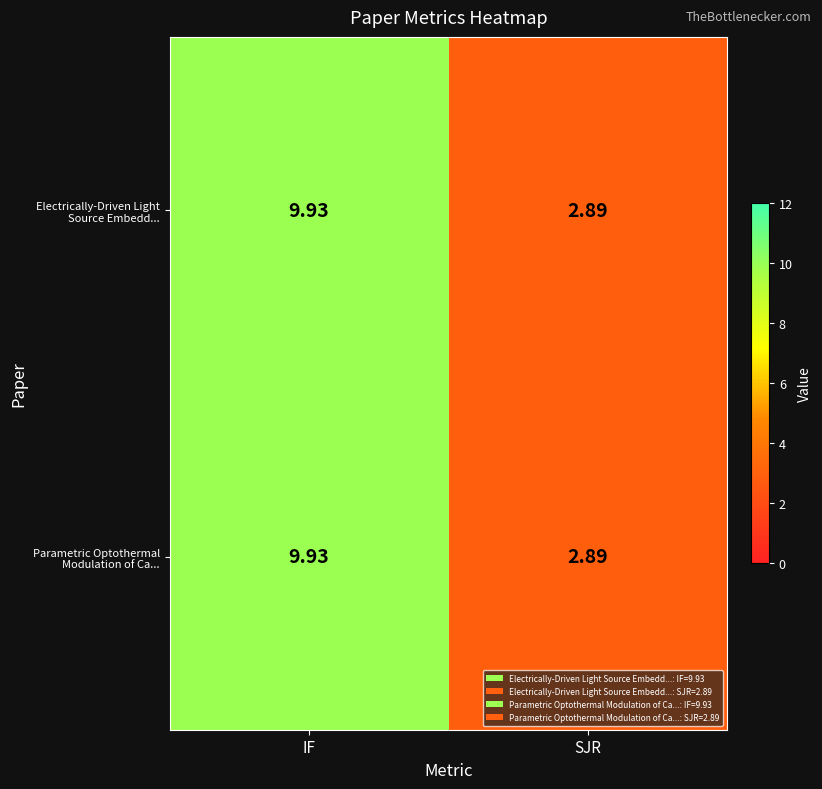

At which label does Electrically-Driven Light Source Embedd... first exceed 9?

IF